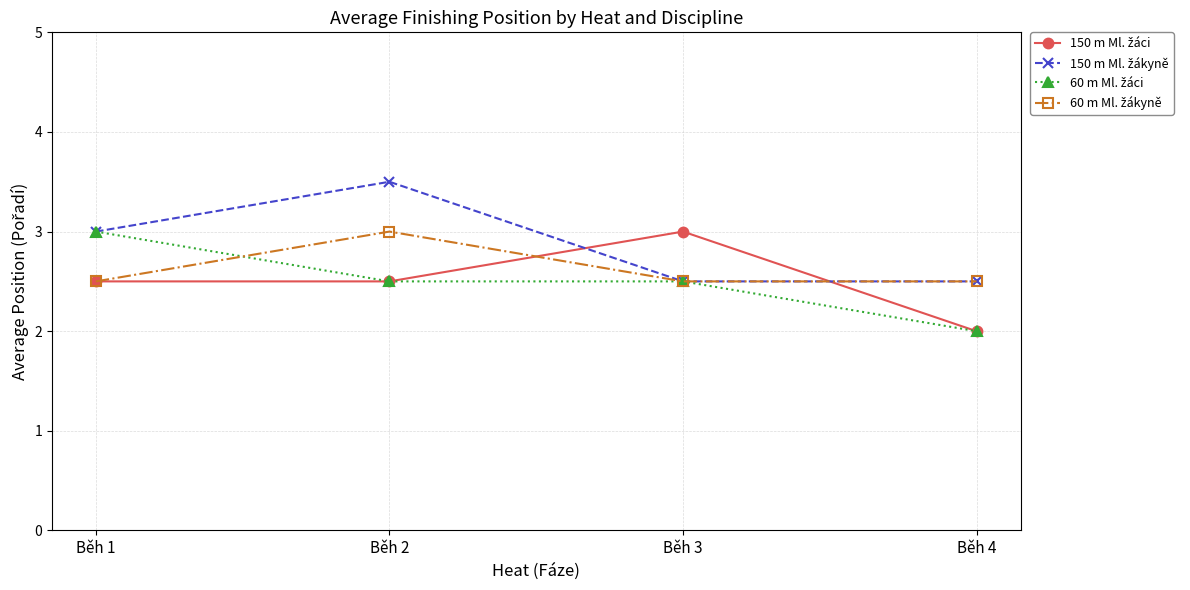

What is the difference between the highest and lowest values at Běh 3?

0.5